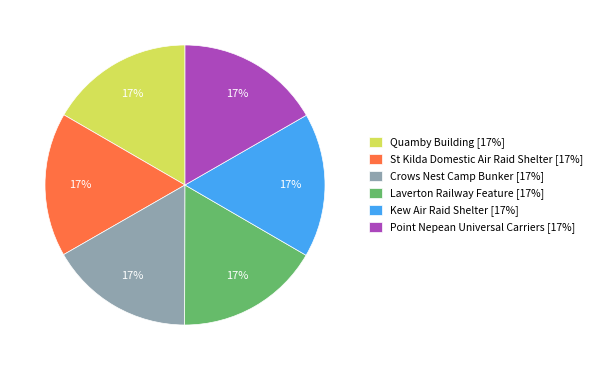

How many slices are in this pie chart?

6